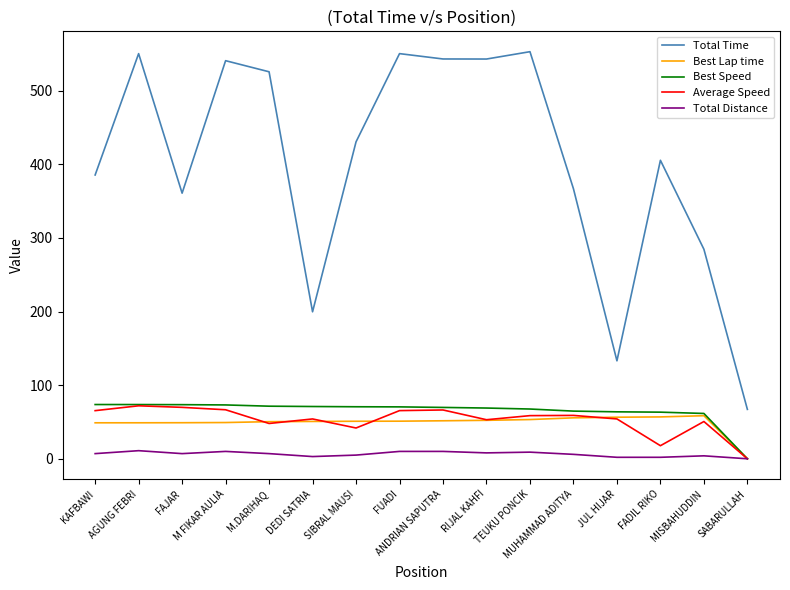

Does the chart display data point markers on the line(s)?

No